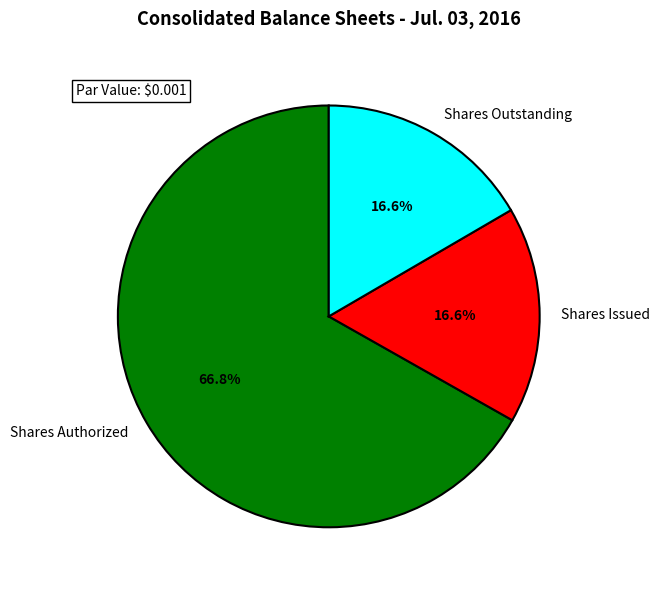

What is the ratio of the value at Shares Outstanding to the value at Shares Issued?

1.0